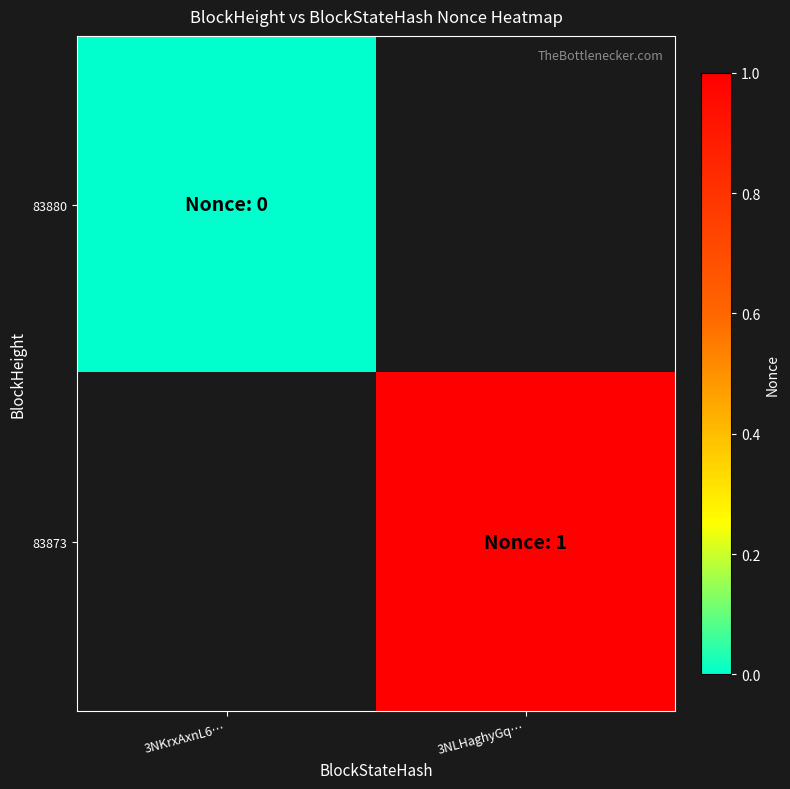

List the series in order of their overall mean, lowest first.

83880, 83873